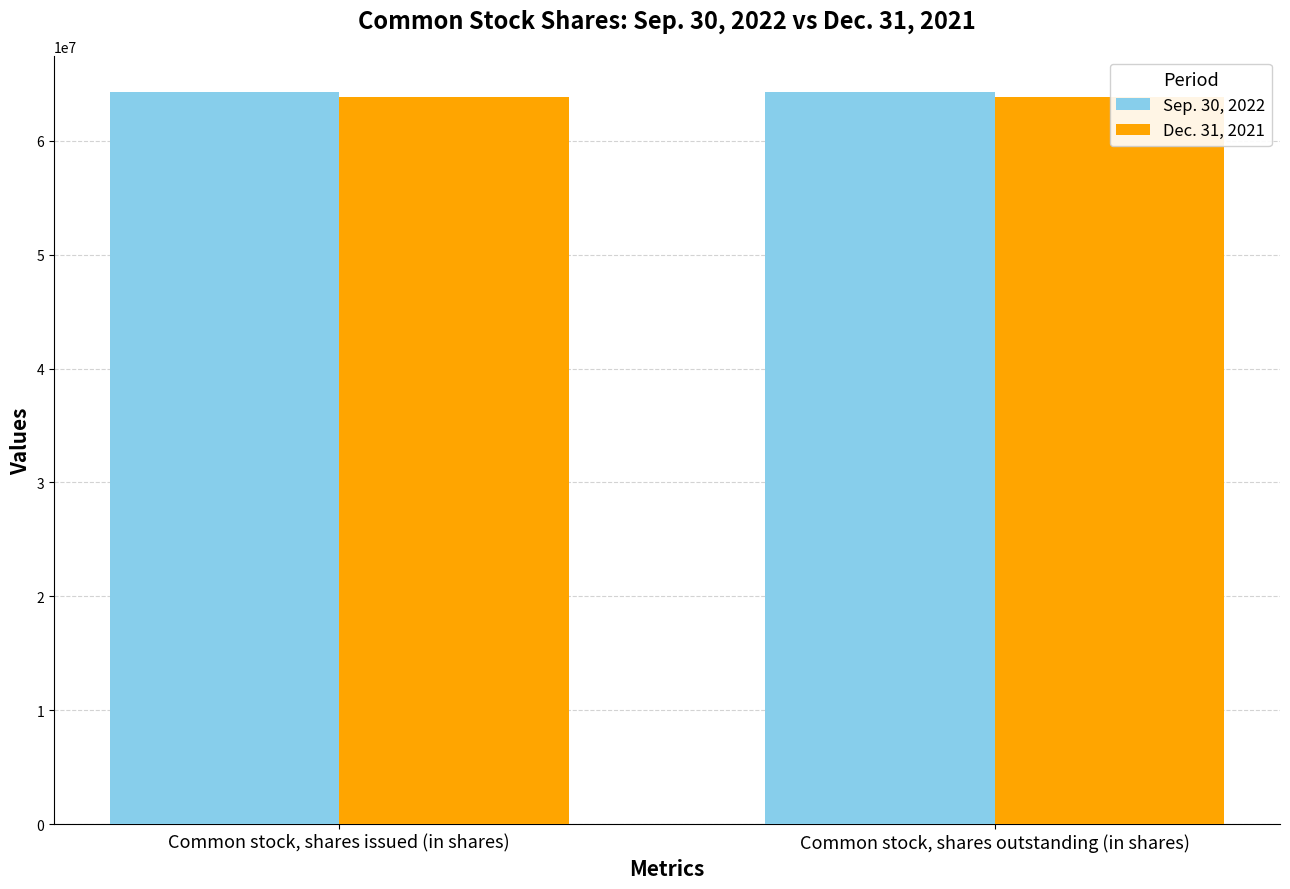

What is the minimum value for Dec. 31, 2021?

63833000